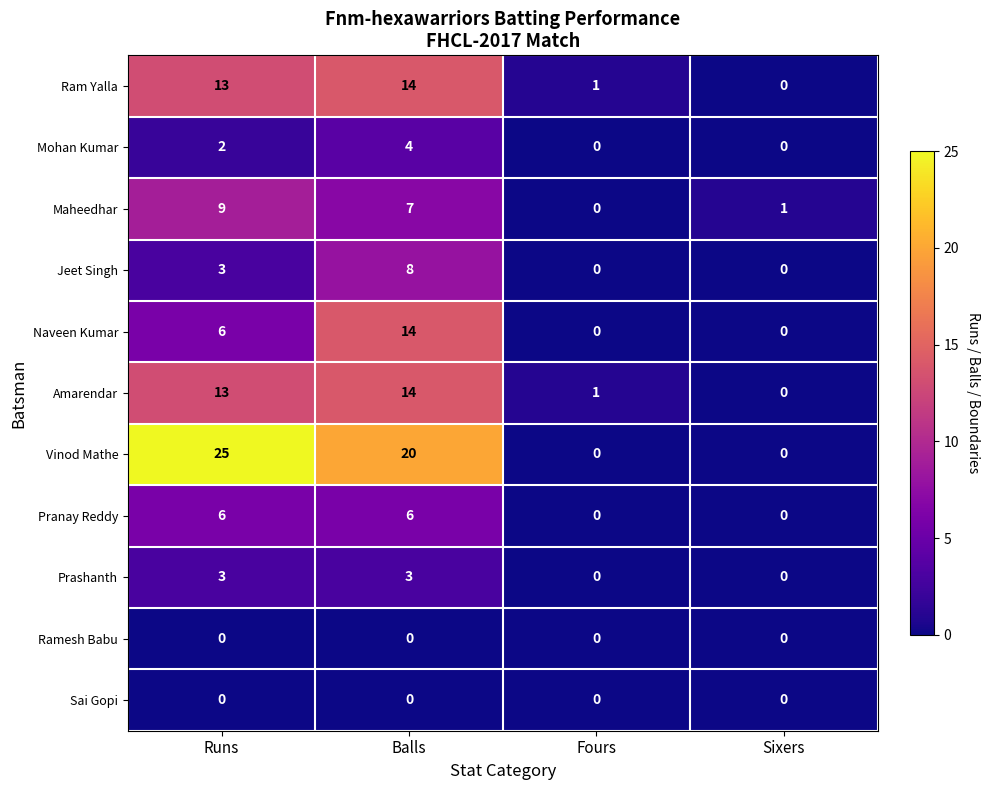

True or false: Pranay Reddy has a value of 3 at Fours.

False